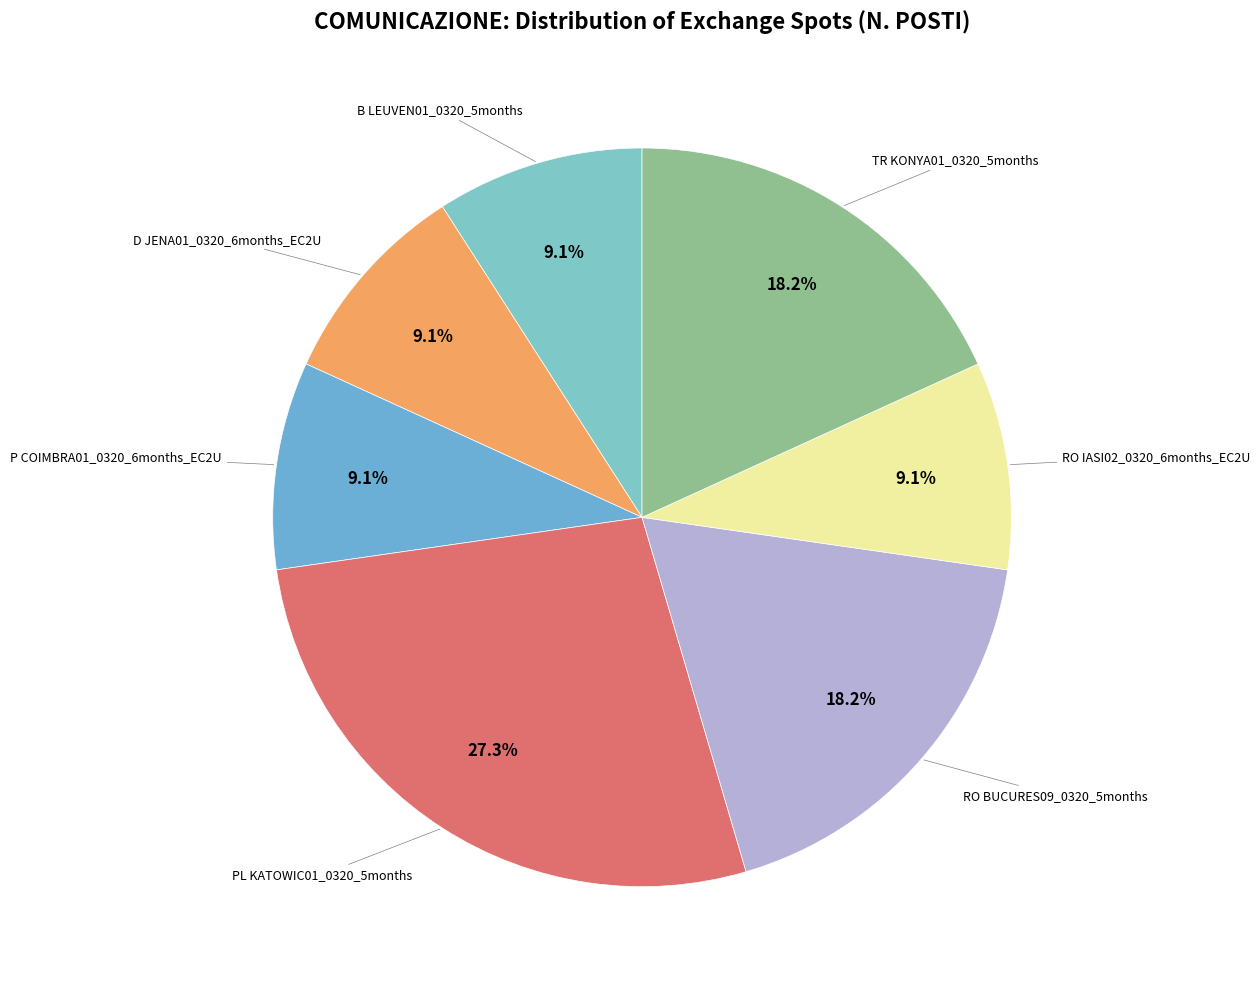

Which category has the biggest portion of the pie?

PL KATOWIC01_0320_5months